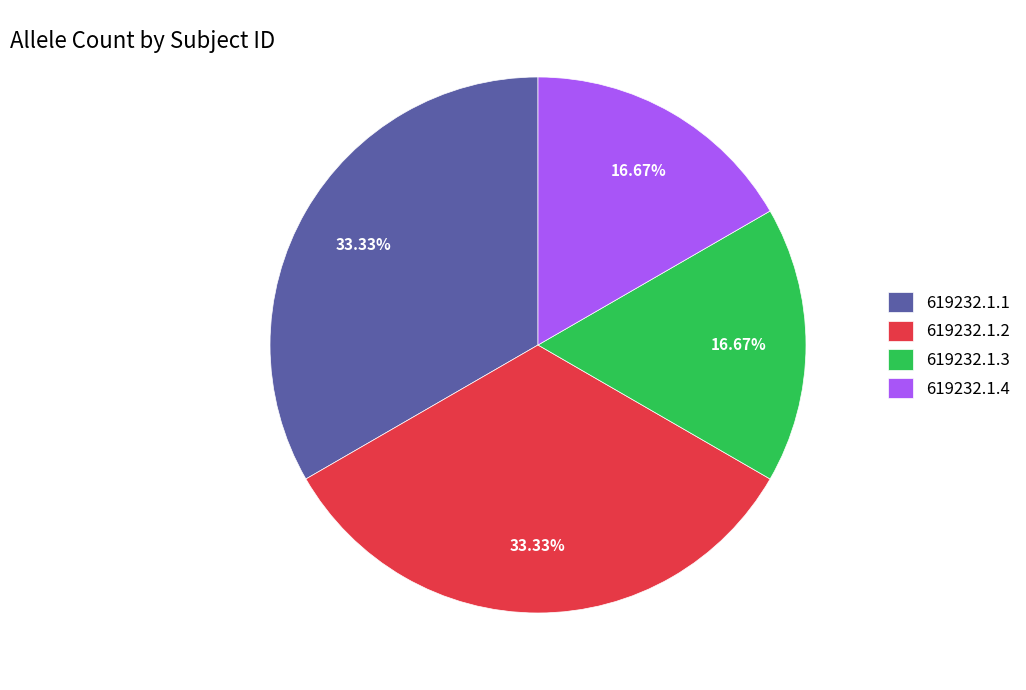

To the nearest percent, what is the combined percentage of 619232.1.2 and 619232.1.1?

67%